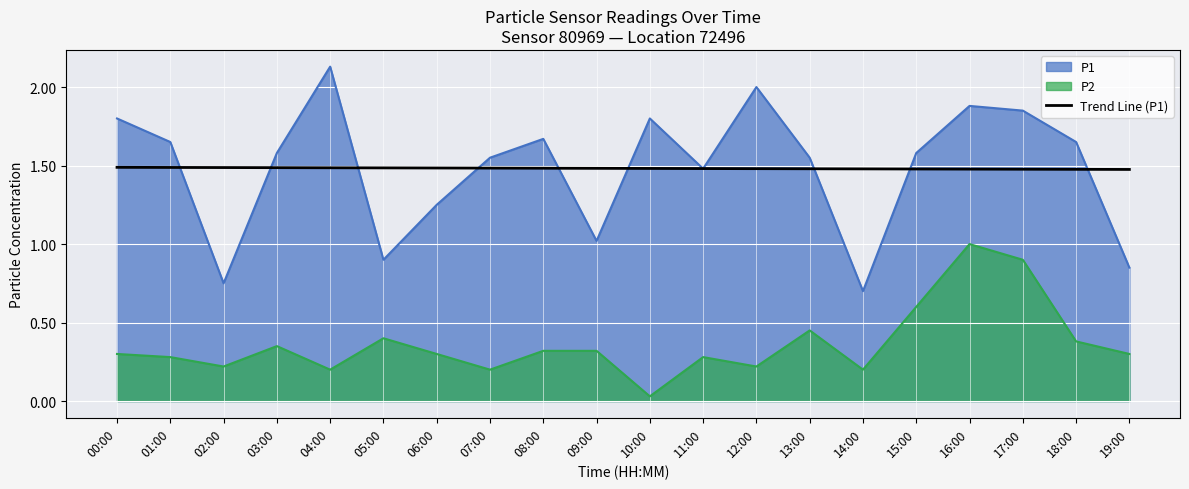

List the series in order of their peak value, highest first.

P1, Trend Line (P1), P2